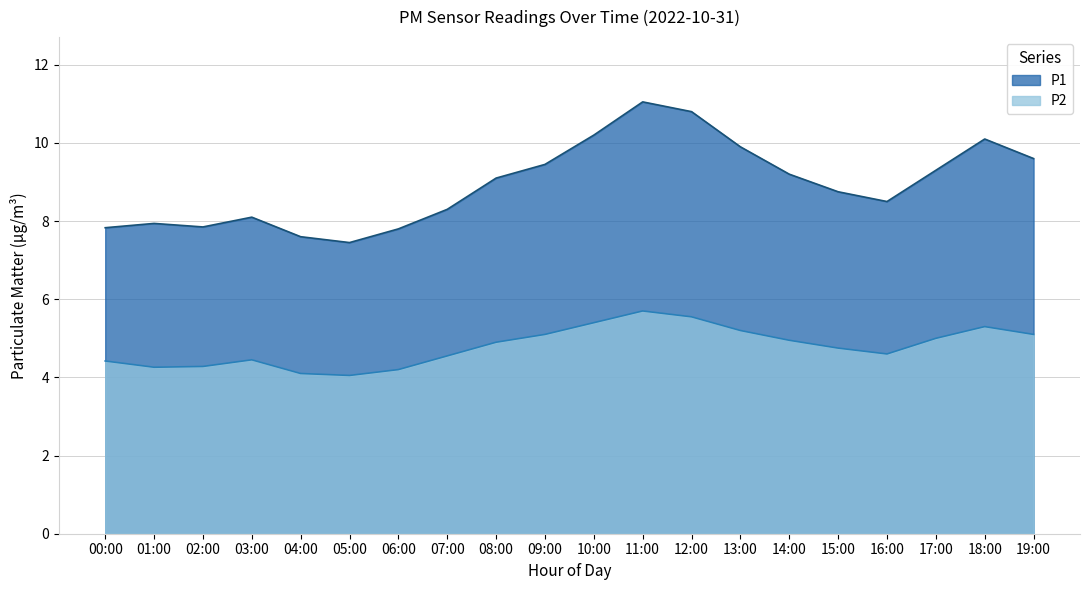

What is the value of the P2 point at the 3rd from the left?

4.3